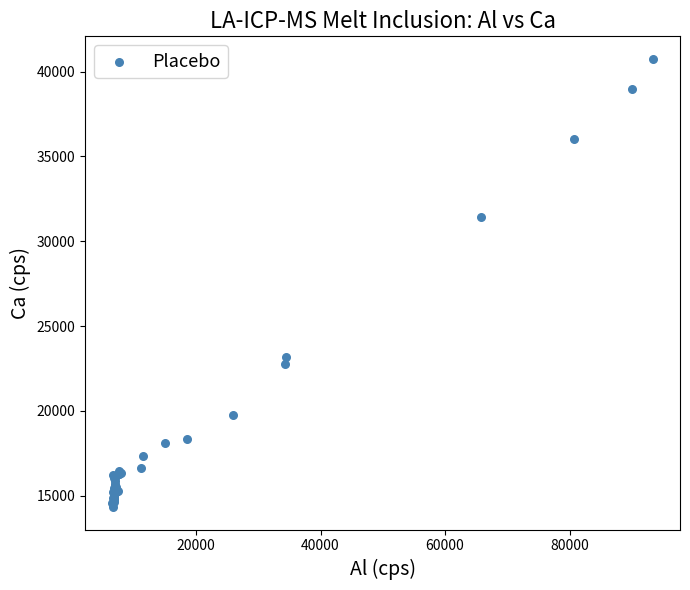

What Y value in the scatter plot is closest to 27540?

31412.4